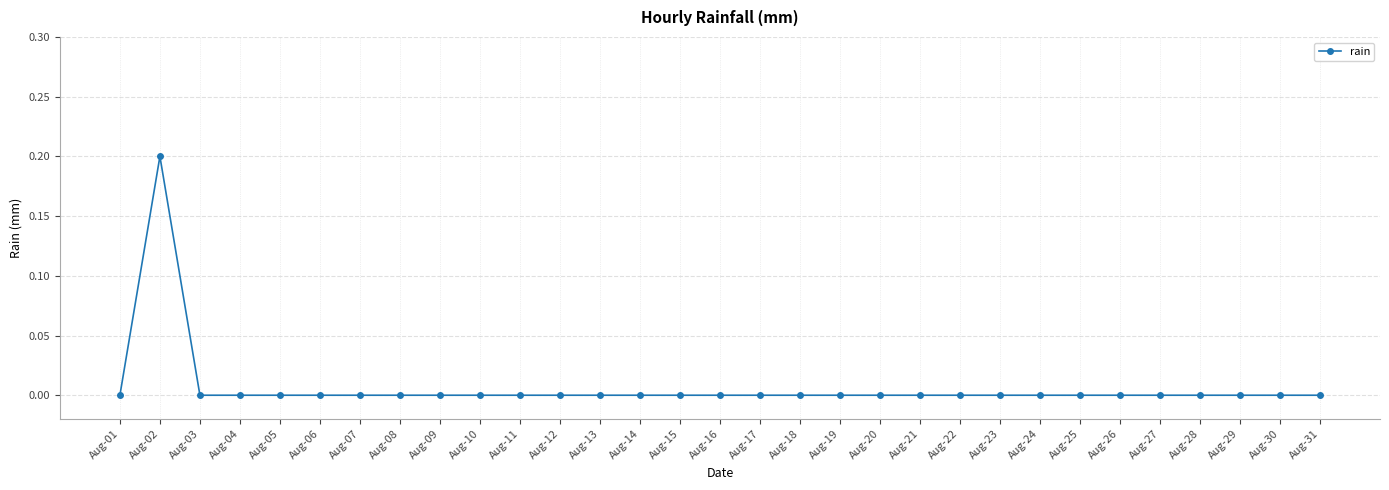

What is the sum of all values?

0.2